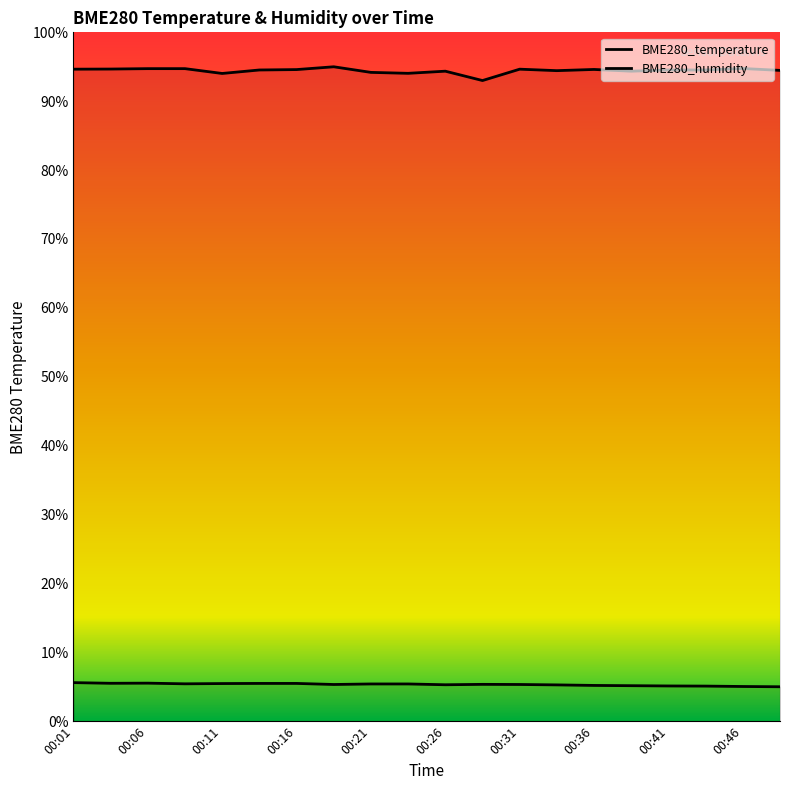

True or false: BME280_temperature has a value of 5.0 at 00:49.

True